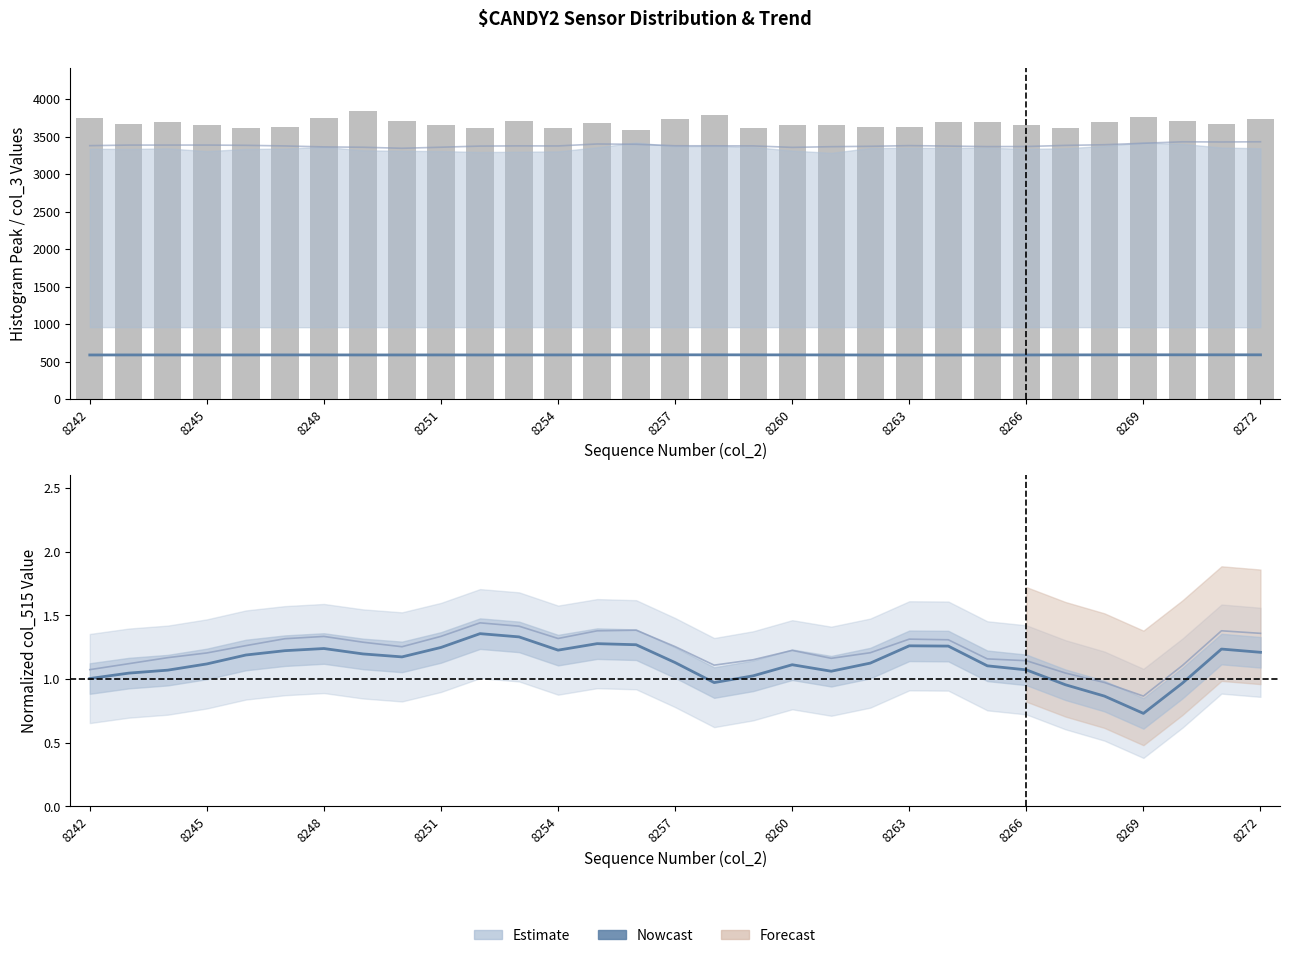

Does the chart contain any negative values?

No